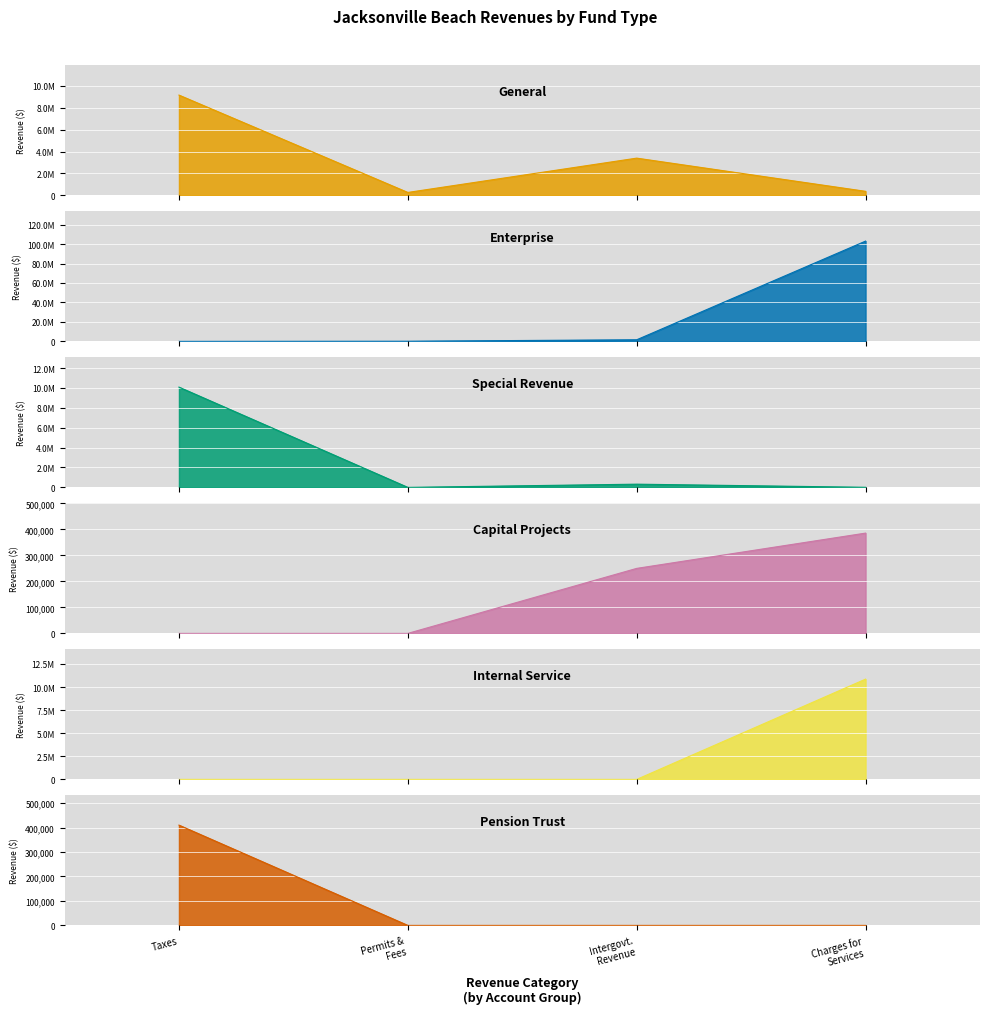

The value of Enterprise at Intergovt. Revenue is 1647181. True or false?

True